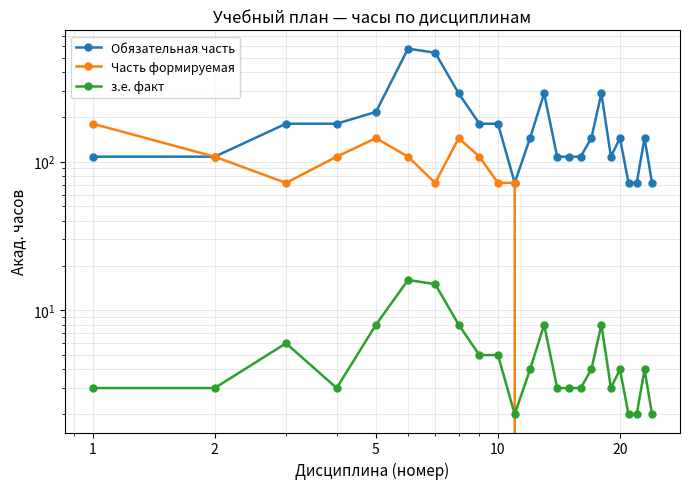

How many lines are shown in the chart?

3